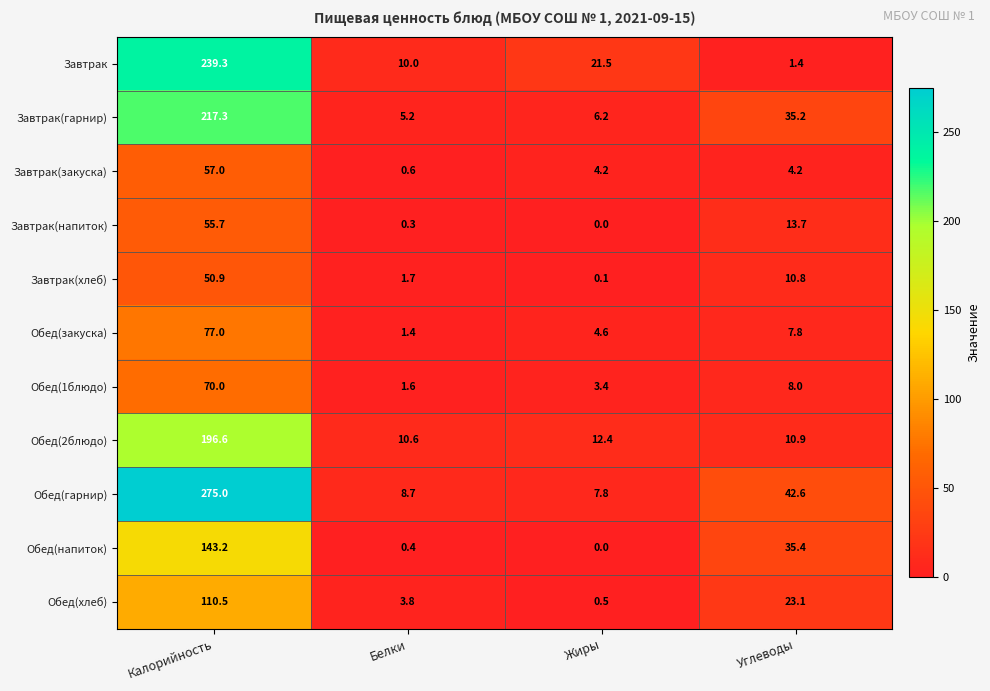

Which series has the largest range (max minus min)?

Обед(гарнир)